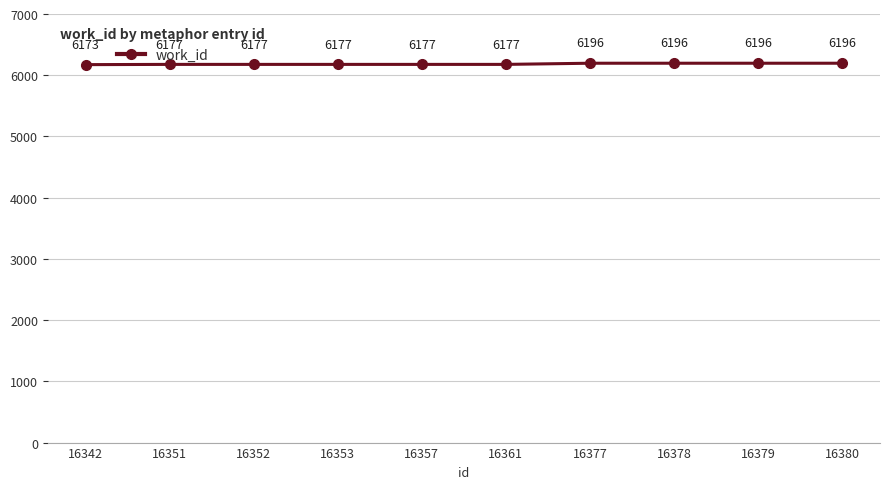

Reading right to left, list all the values displayed in this chart.

16380=6196	16379=6196	16378=6196	16377=6196	16361=6177	16357=6177	16353=6177	16352=6177	16351=6177	16342=6173